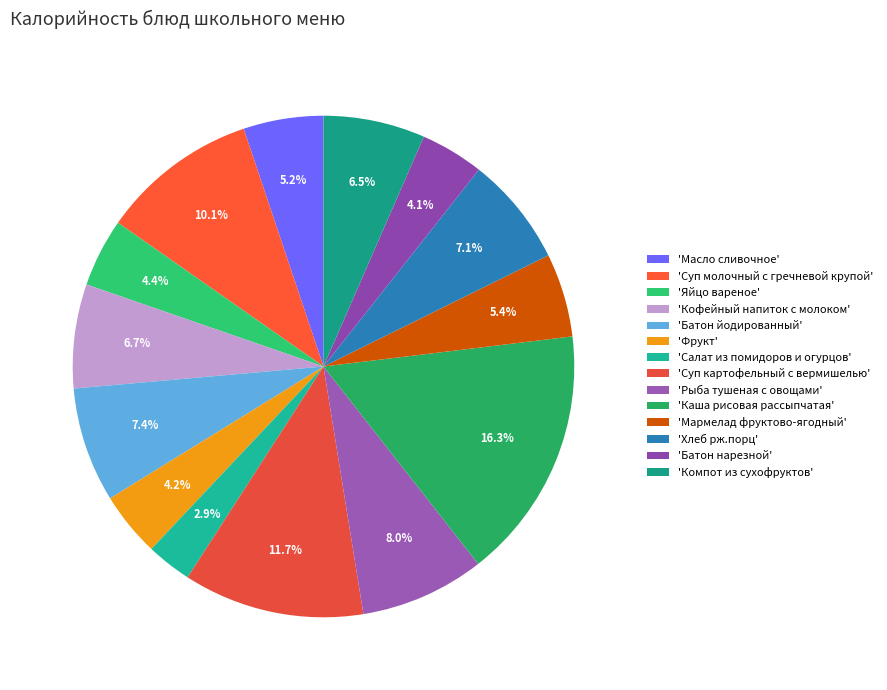

Count the number of slices in the pie.

14